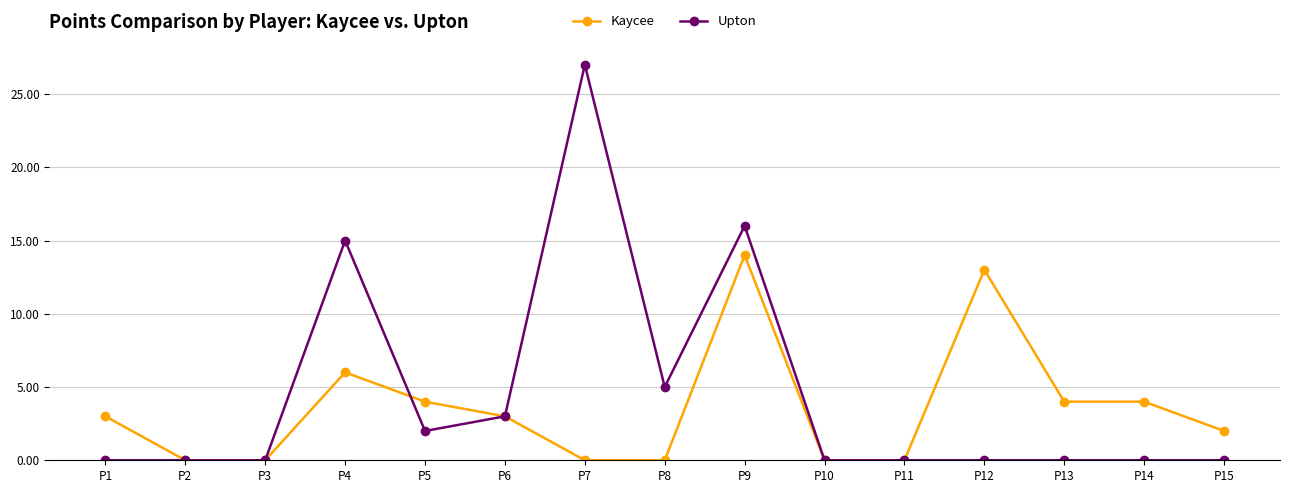

What is the approximate value of Kaycee at P12, to the nearest 10?

10